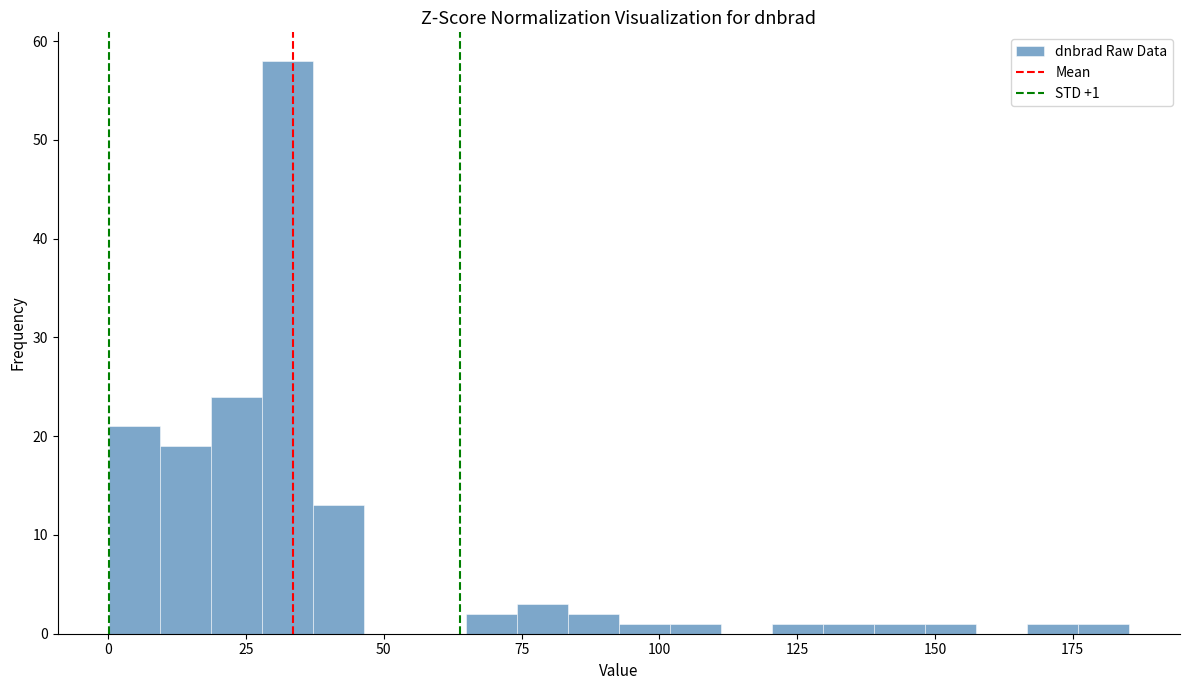

Read against the x-axis, roughly where is the centre of the tallest bar?

30